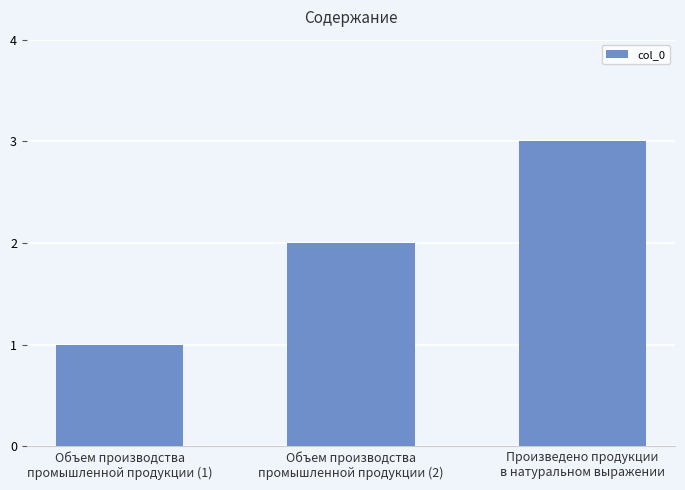

How many categories are shown in the chart?

3